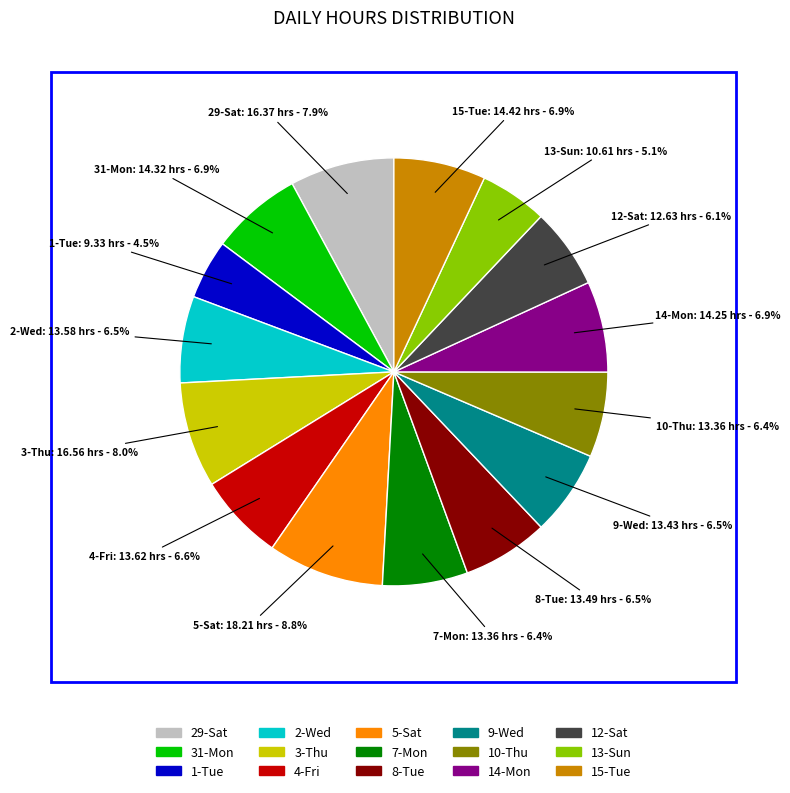

Which category has the smallest portion of the pie?

1-Tue